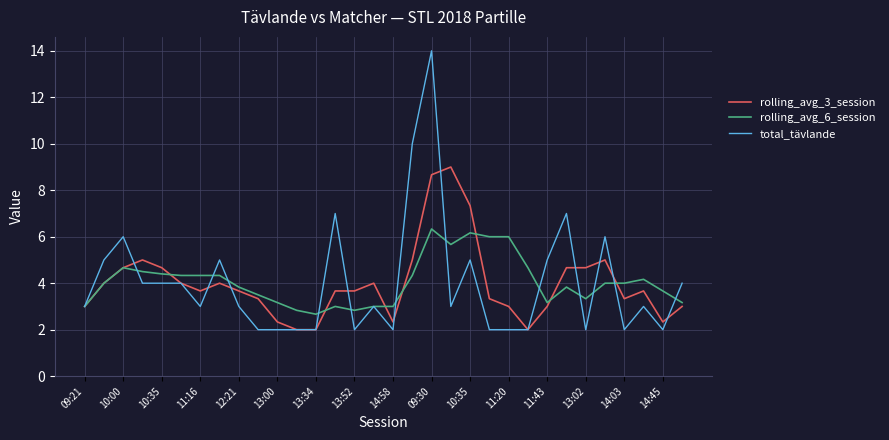

What are all the series names shown in the legend?

rolling_avg_3_session, rolling_avg_6_session, total_tävlande